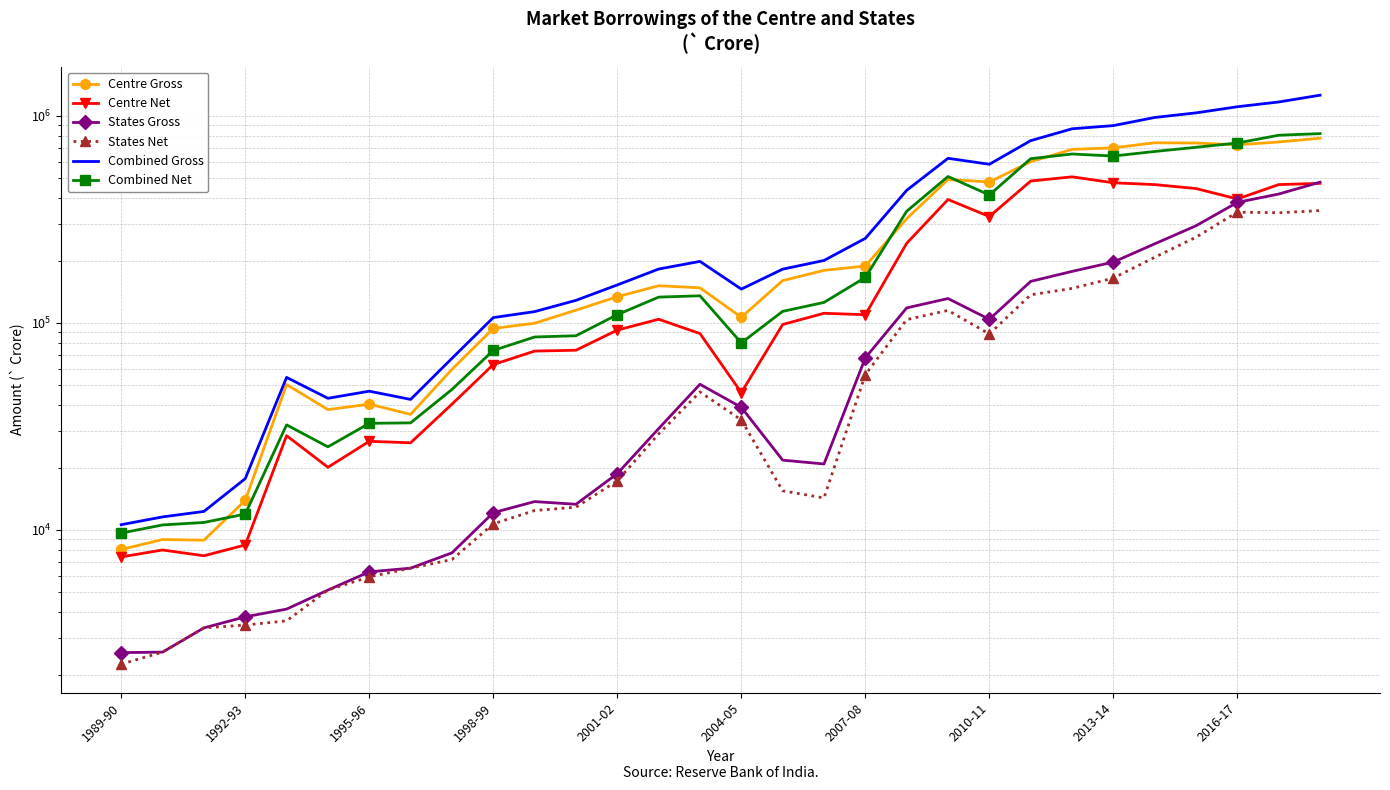

What are all the series names shown in the legend?

Centre Gross, Centre Net, States Gross, States Net, Combined Gross, Combined Net